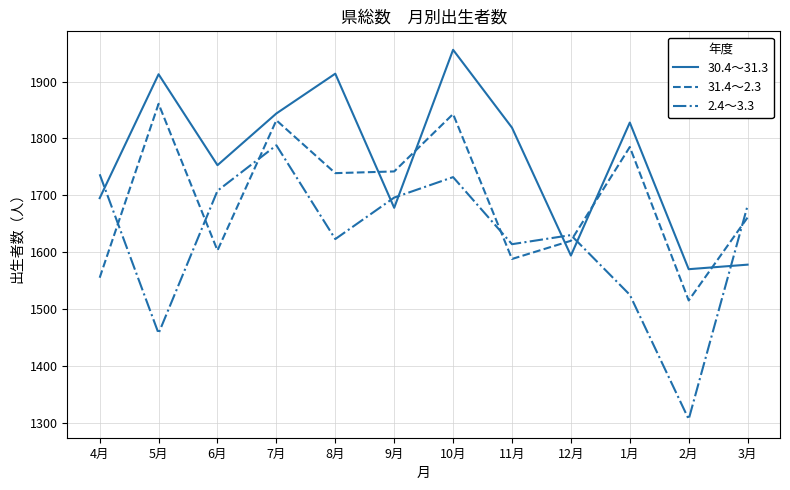

List the series in order of their overall mean, lowest first.

2.4～3.3, 31.4～2.3, 30.4～31.3